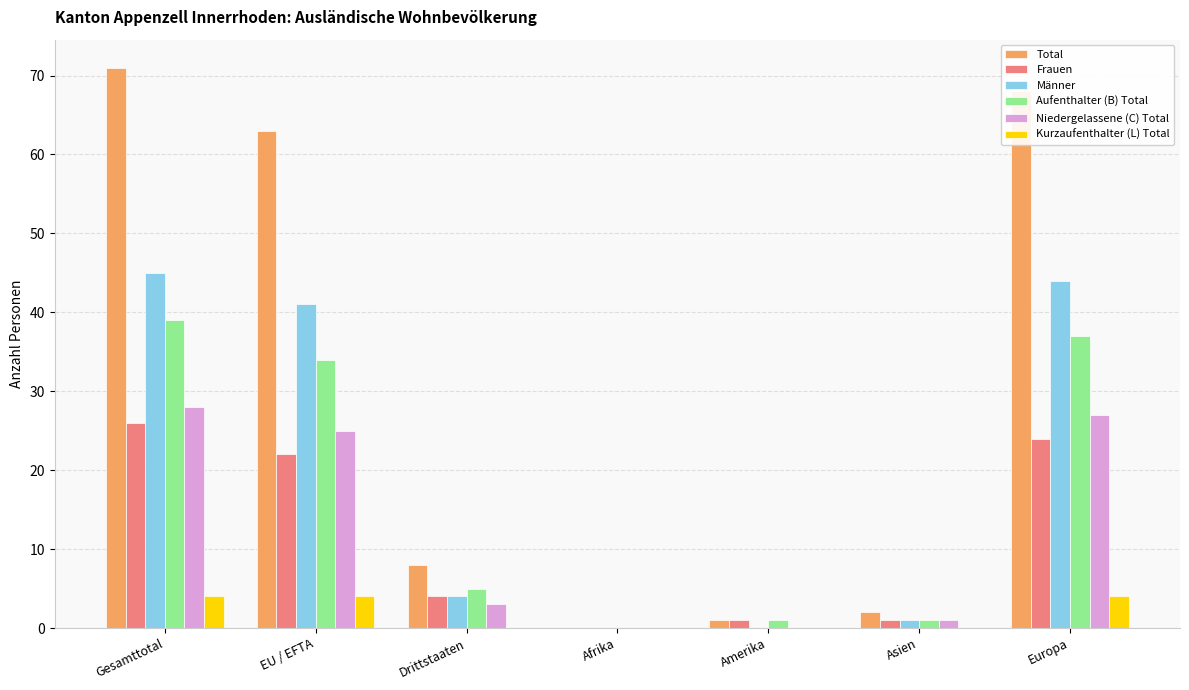

What is the sum of all Frauen values?

78